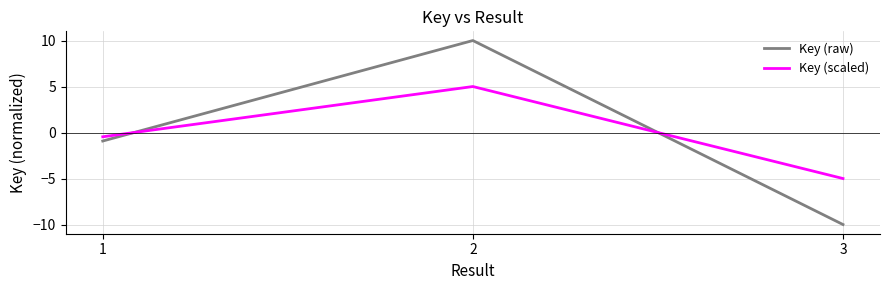

What are all the series names shown in the legend?

Key (raw), Key (scaled)